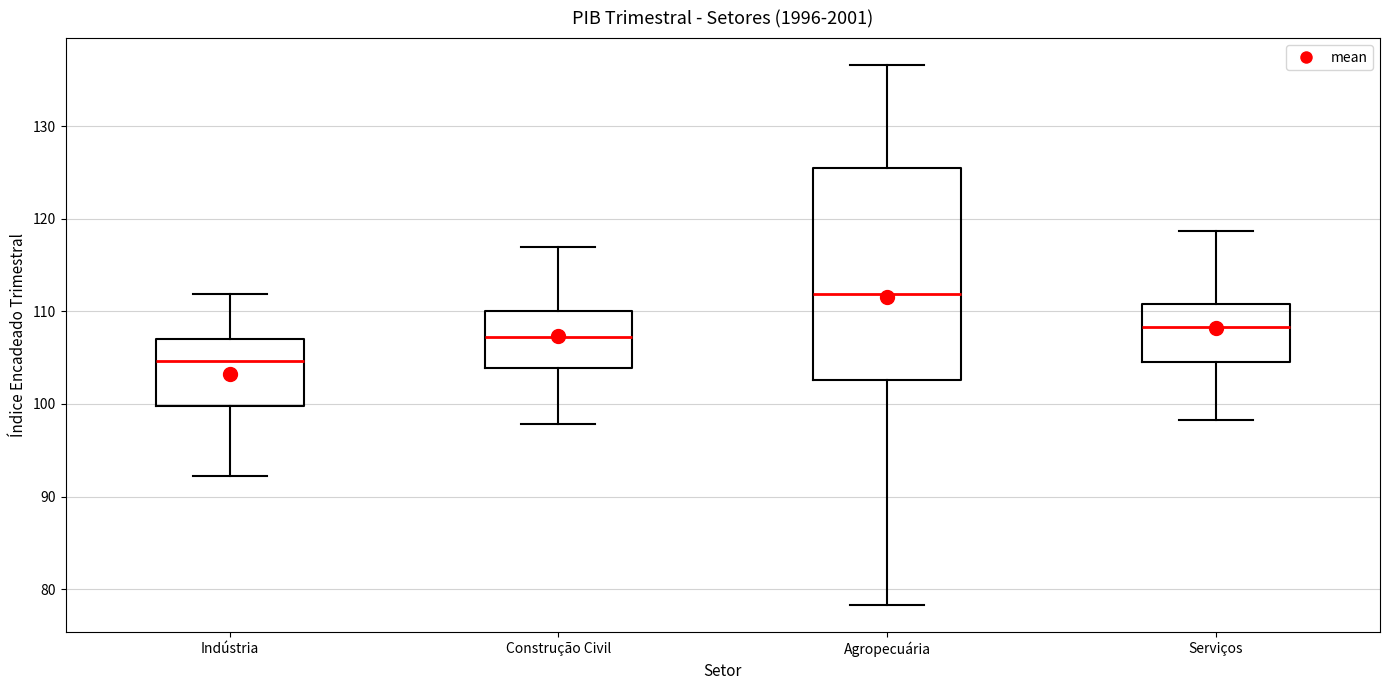

Comparing the boxes themselves (not the whiskers), which one is the tallest?

Agropecuária